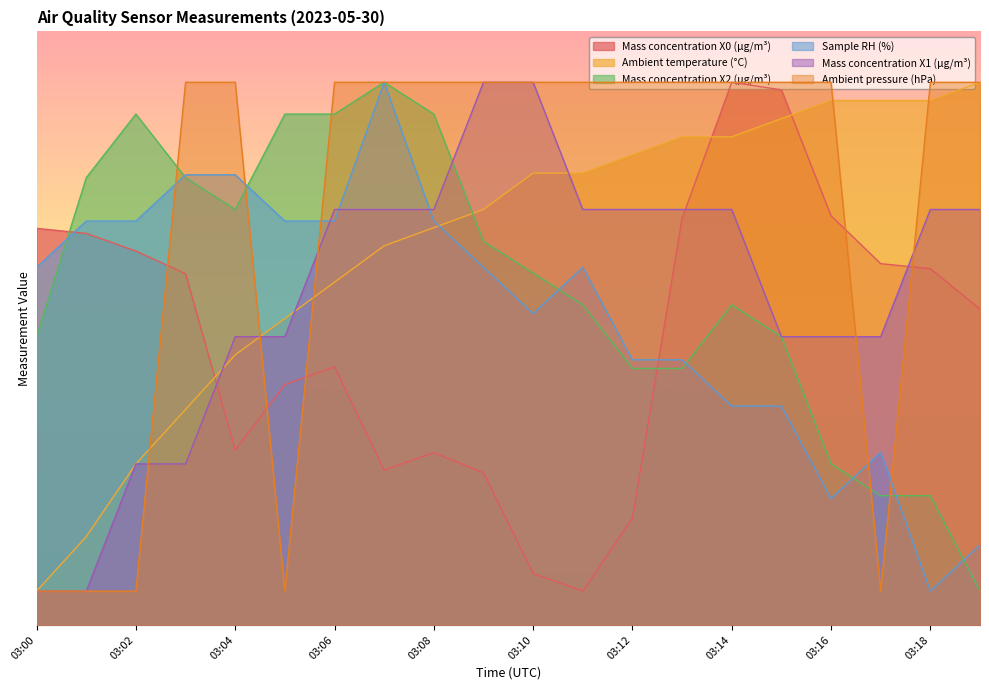

What is the spread (max minus min) of values at 03:19?

30.0